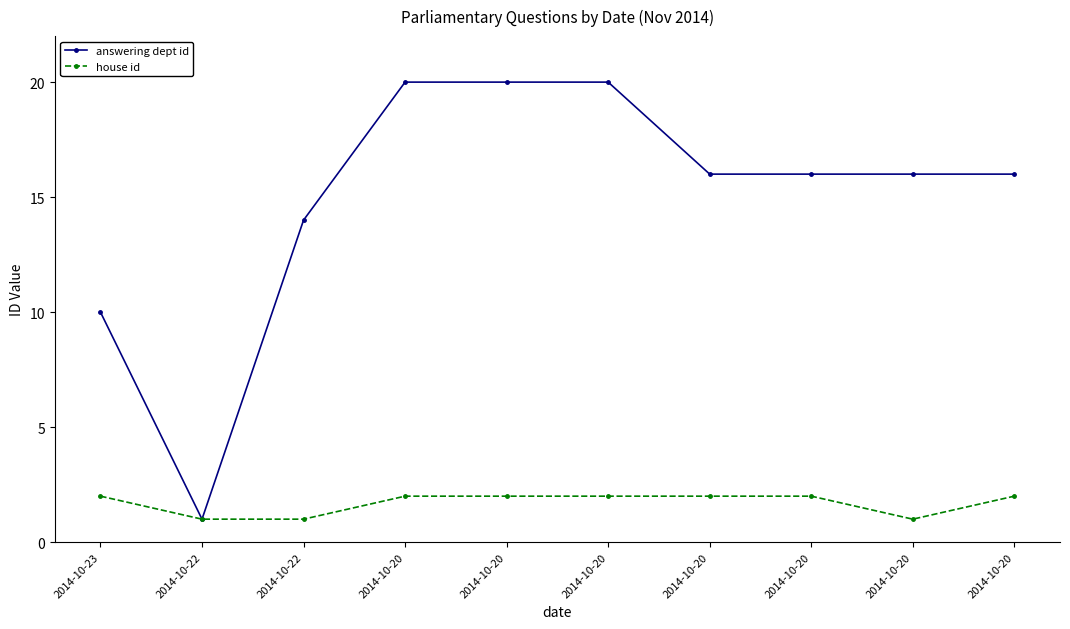

Between 2014-10-20 and 2014-10-23, which is larger?

2014-10-20